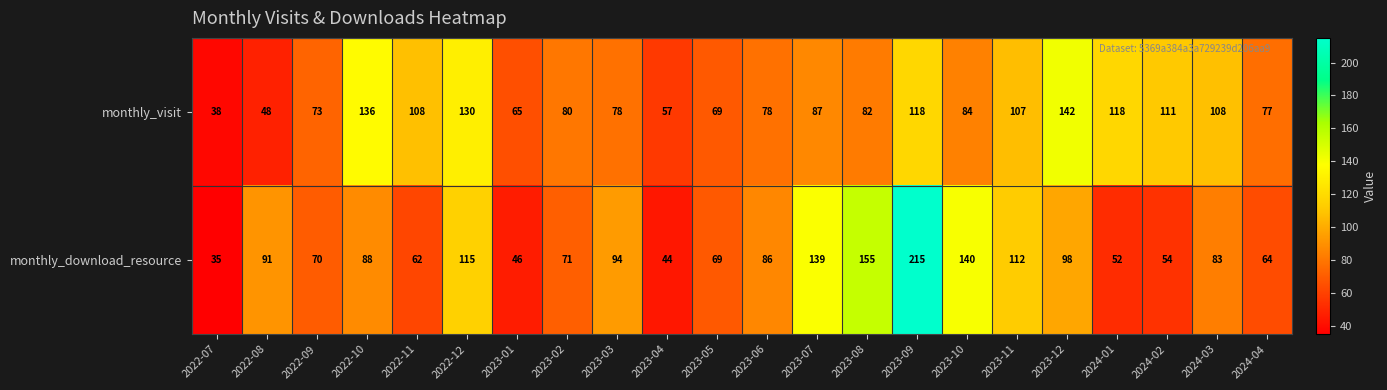

Between 2022-11 and 2024-03, which series saw the biggest shift?

monthly_download_resource